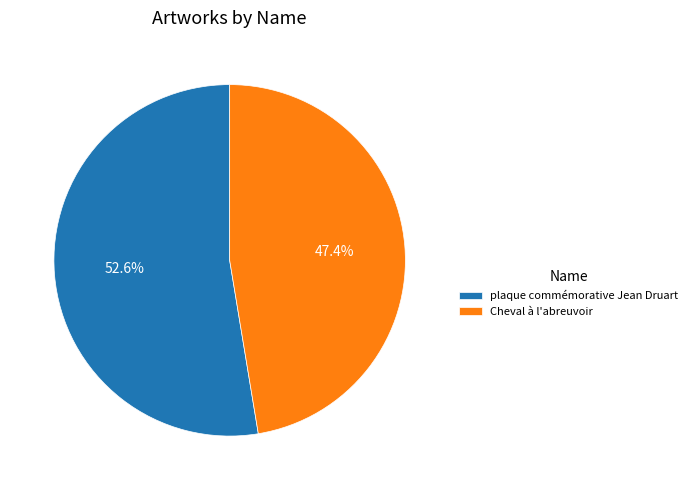

Do plaque commémorative Jean Druart and Cheval à l'abreuvoir together represent more than half of the pie?

Yes